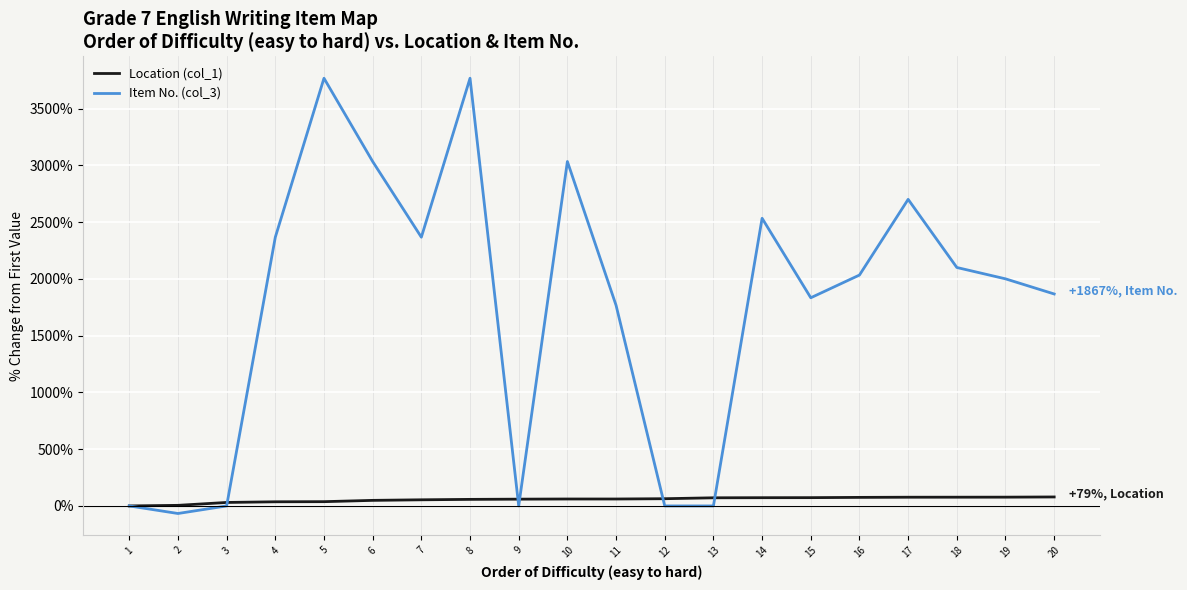

At which category does Item No. (col_3) reach its first local valley?

2